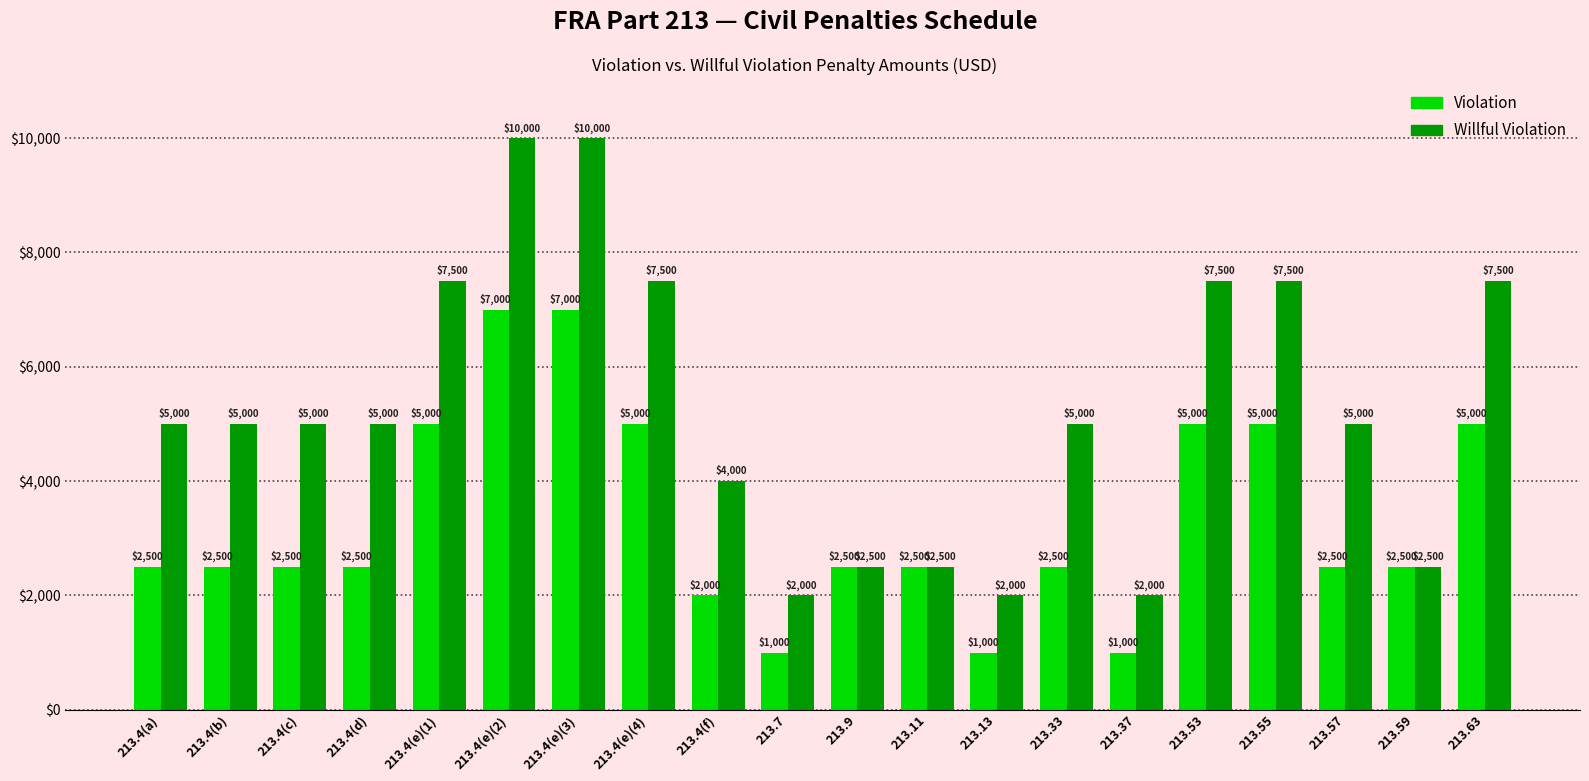

Read the Violation value at 213.4(a).

2500